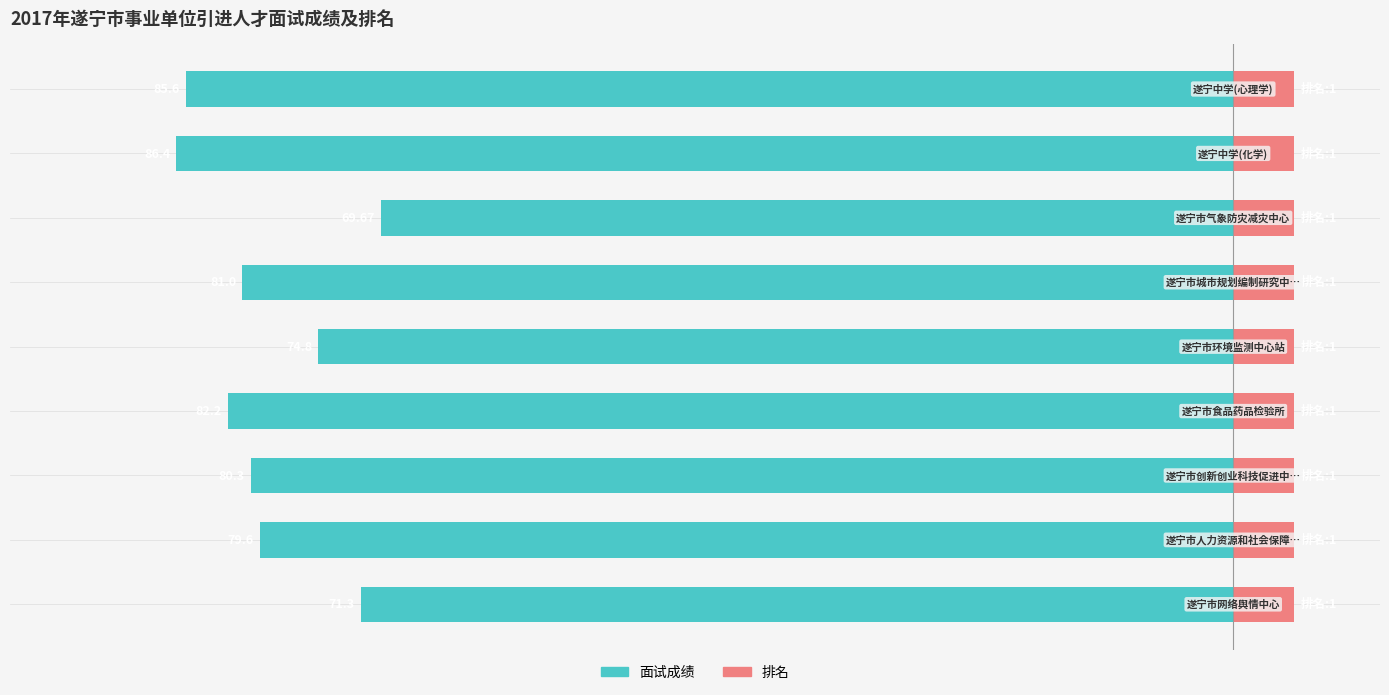

Between 1 and 5, which is larger?

1